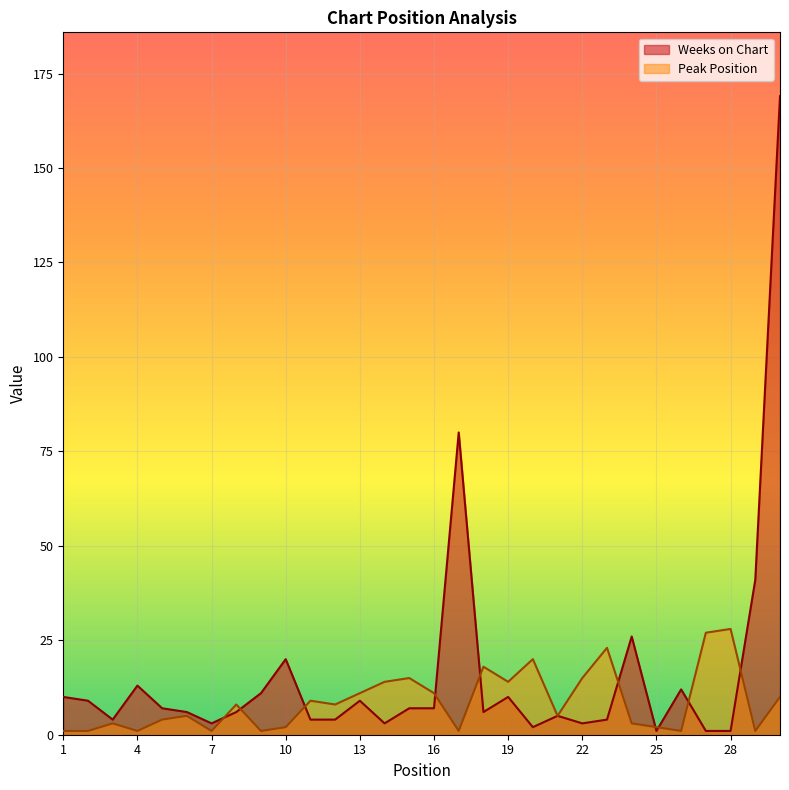

True or false: Weeks on Chart has a value of 6 at 18.

True